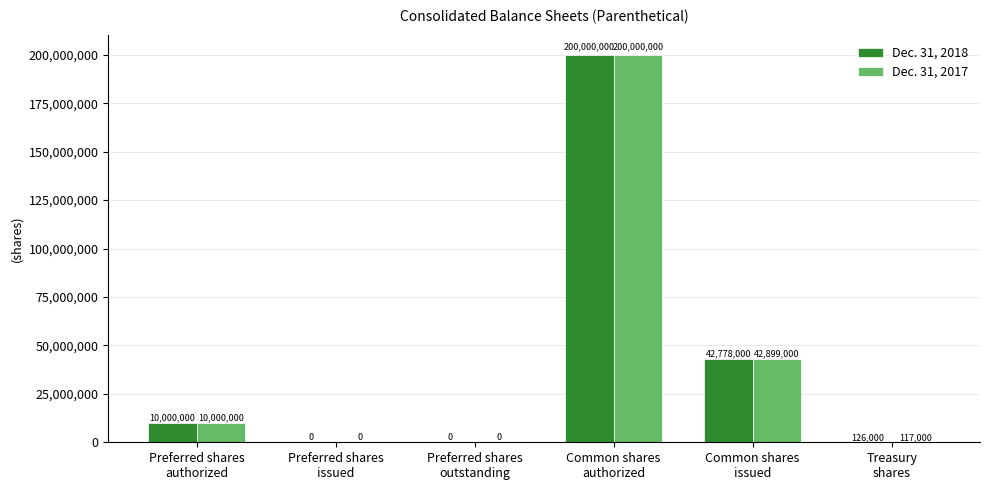

What is the maximum value for Dec. 31, 2018?

200000000